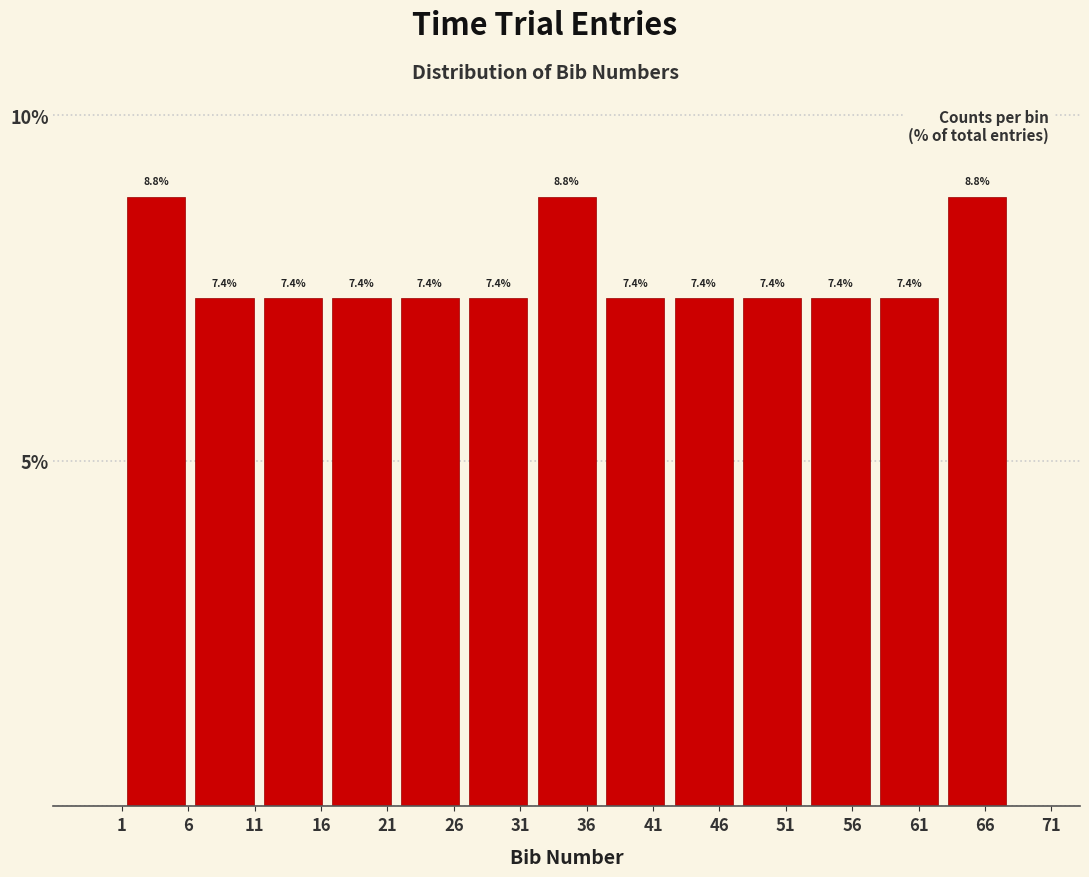

Reading left to right, list every bar in this chart as the range it spans on the x-axis followed by its height. The bar edges are not printed on the chart, so give them approximately, as read against the axis.

1.0 to 6.0: 8.8
6.0 to 11.5: 7.4
11.5 to 16.5: 7.4
16.5 to 21.5: 7.4
21.5 to 27.0: 7.4
27.0 to 32.0: 7.4
32.0 to 37.0: 8.8
37.0 to 42.0: 7.4
42.0 to 47.5: 7.4
47.5 to 52.5: 7.4
52.5 to 57.5: 7.4
57.5 to 63.0: 7.4
63.0 to 68.0: 8.8